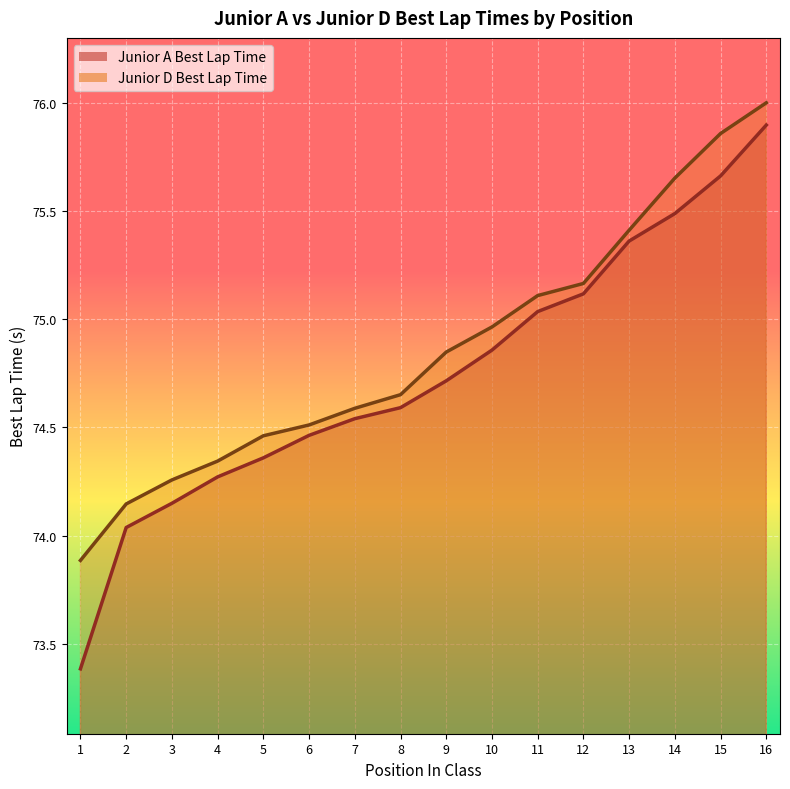

What is the value of the Junior A Best Lap Time point at the 5th from the left?

74.4